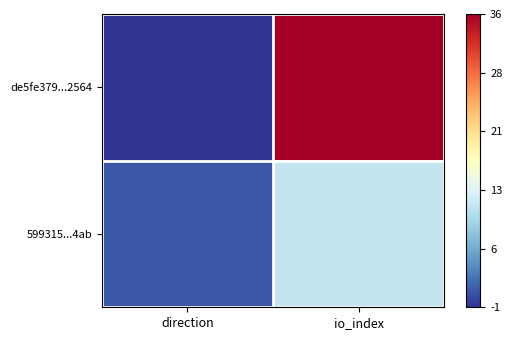

At how many categories does at least one series exceed 2?

1